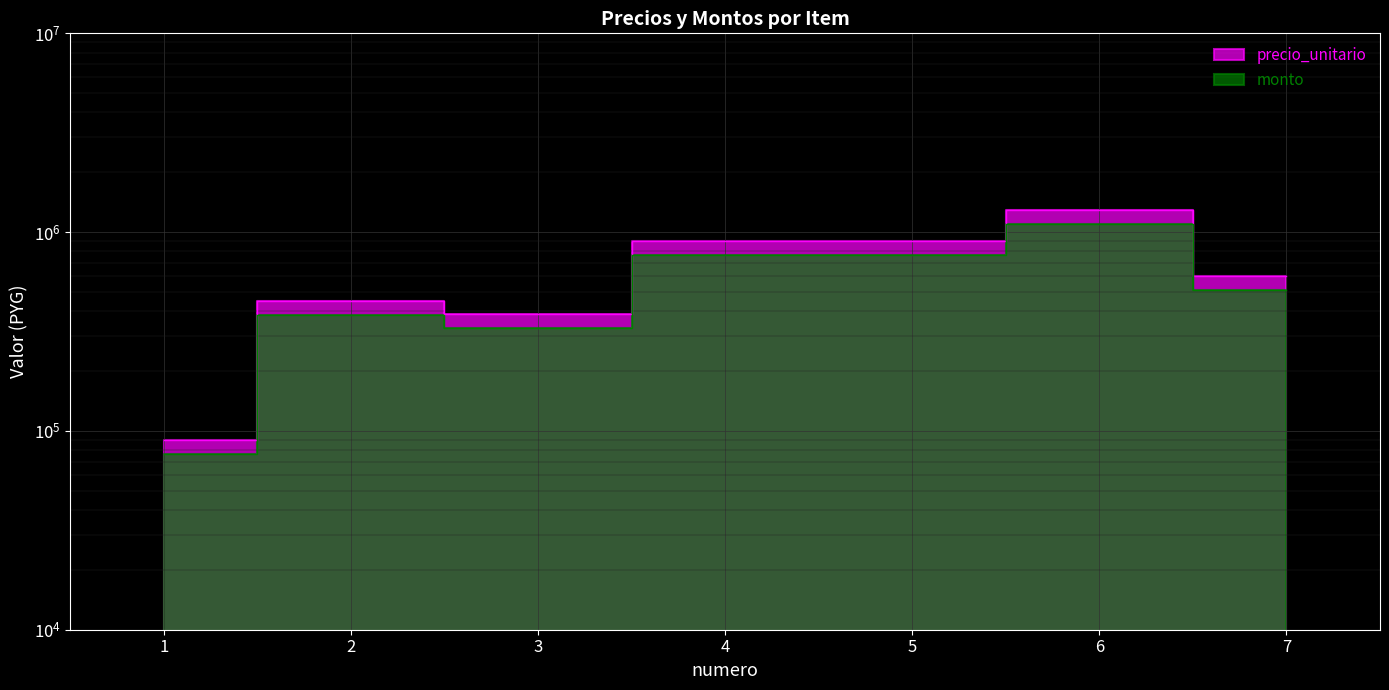

Where is the first local maximum for precio_unitario?

2